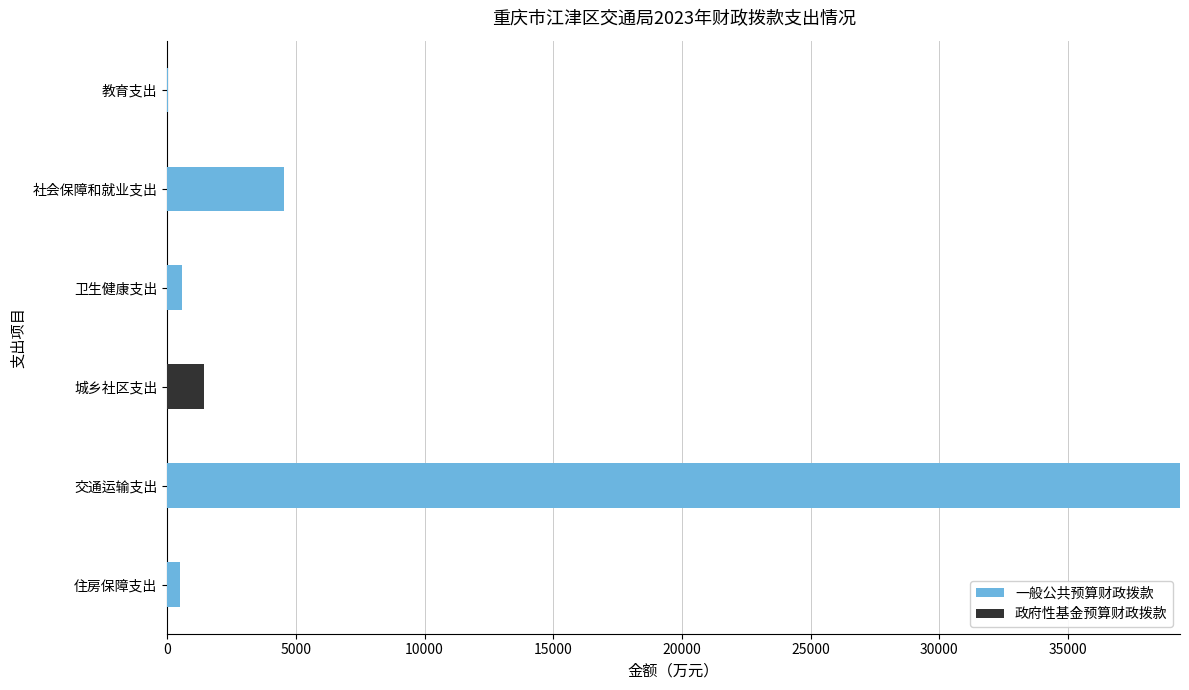

At which category is the sum across all series the highest?

交通运输支出